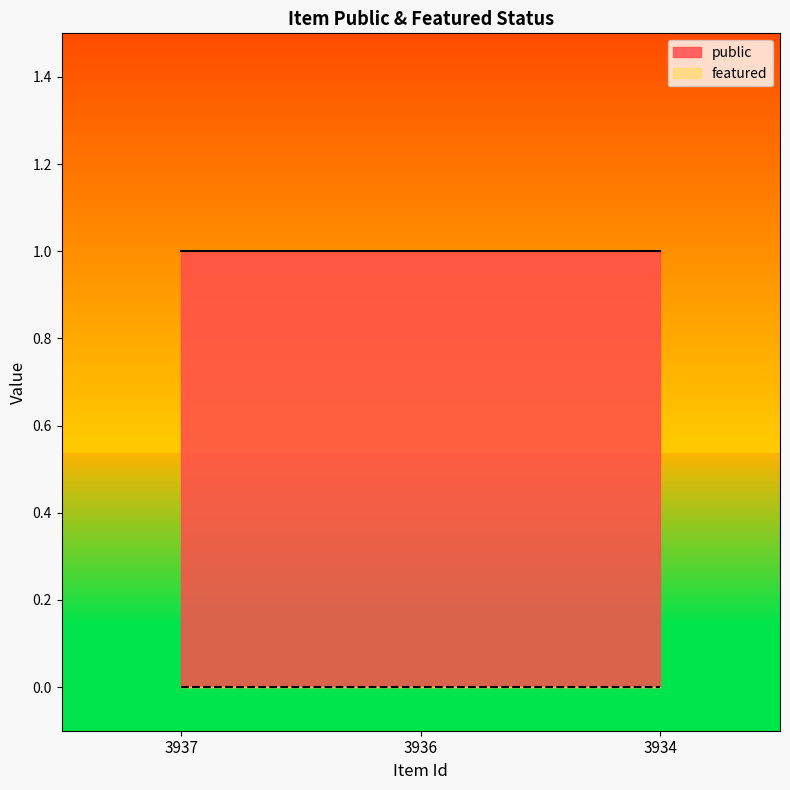

Reading left to right, transcribe all the data shown in this chart.

public: 3937=1	3936=1	3934=1
featured: 3937=0	3936=0	3934=0